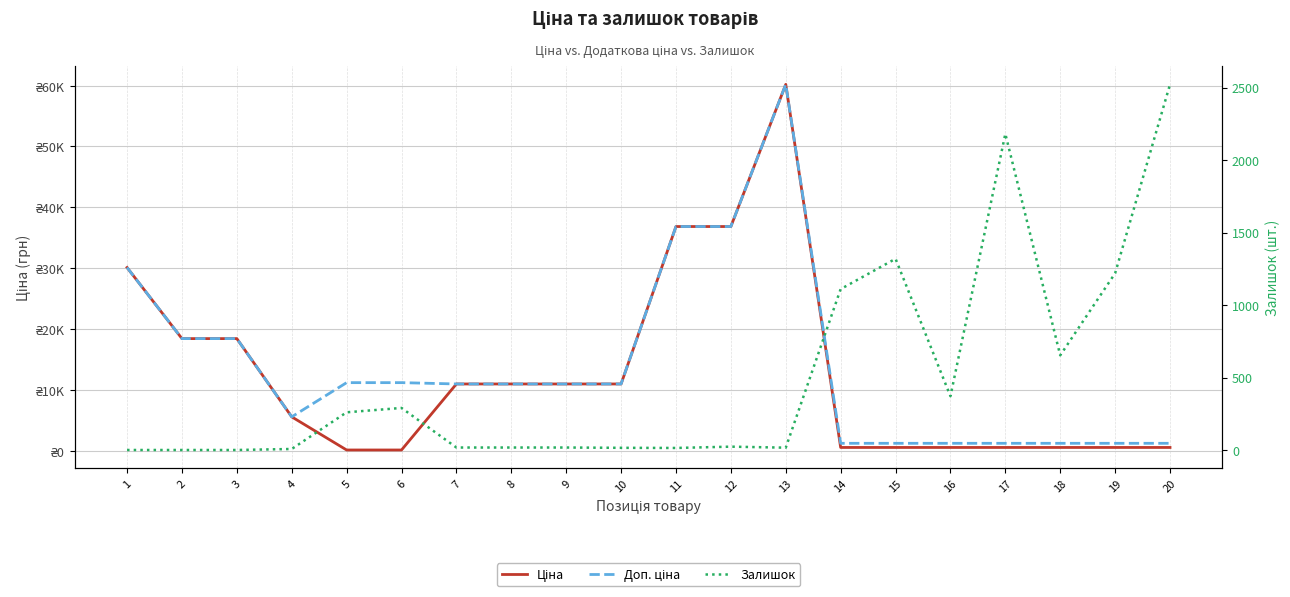

Rank the series by their maximum value, from lowest to highest.

Залишок, Ціна, Доп. ціна